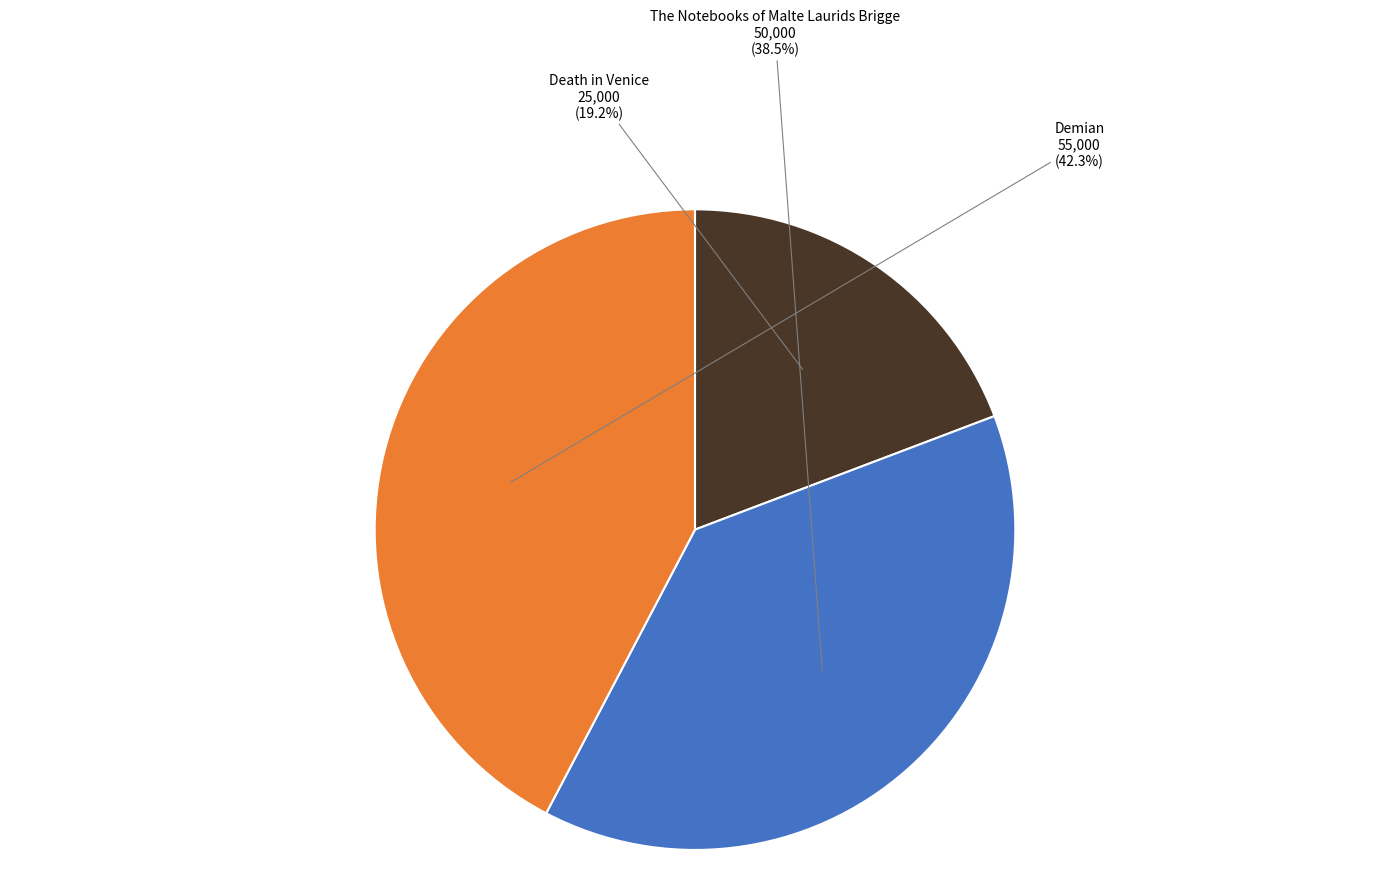

What percentage is NOT represented by The Notebooks of Malte Laurids Brigge?

61.5%